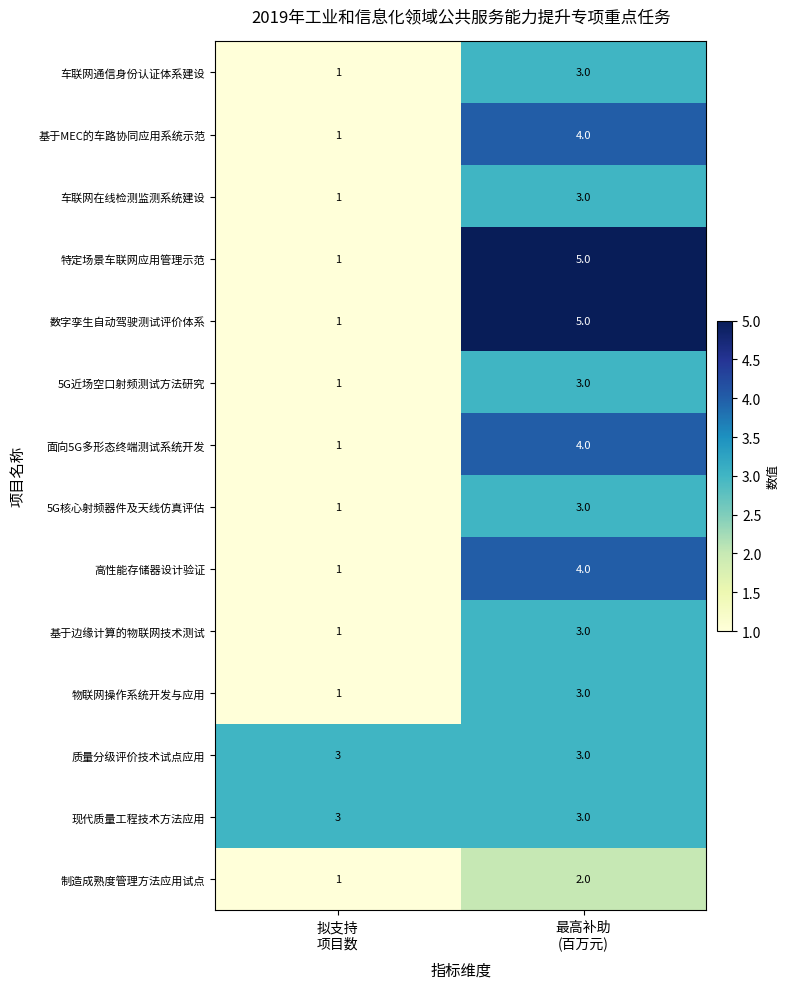

What is the total value across all series at 拟支持
项目数?

18